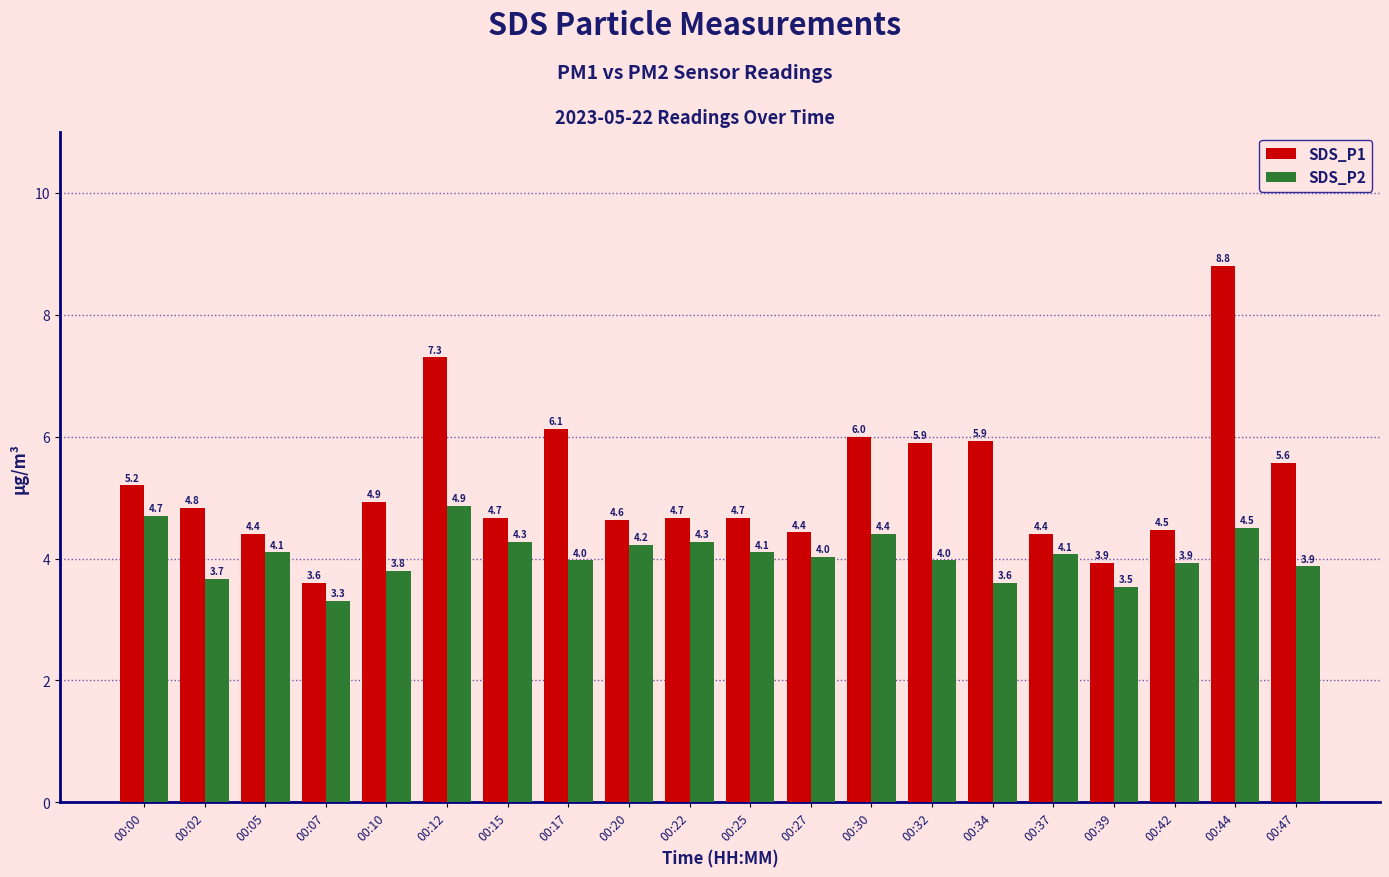

What is the minimum value shown in the chart?

3.3